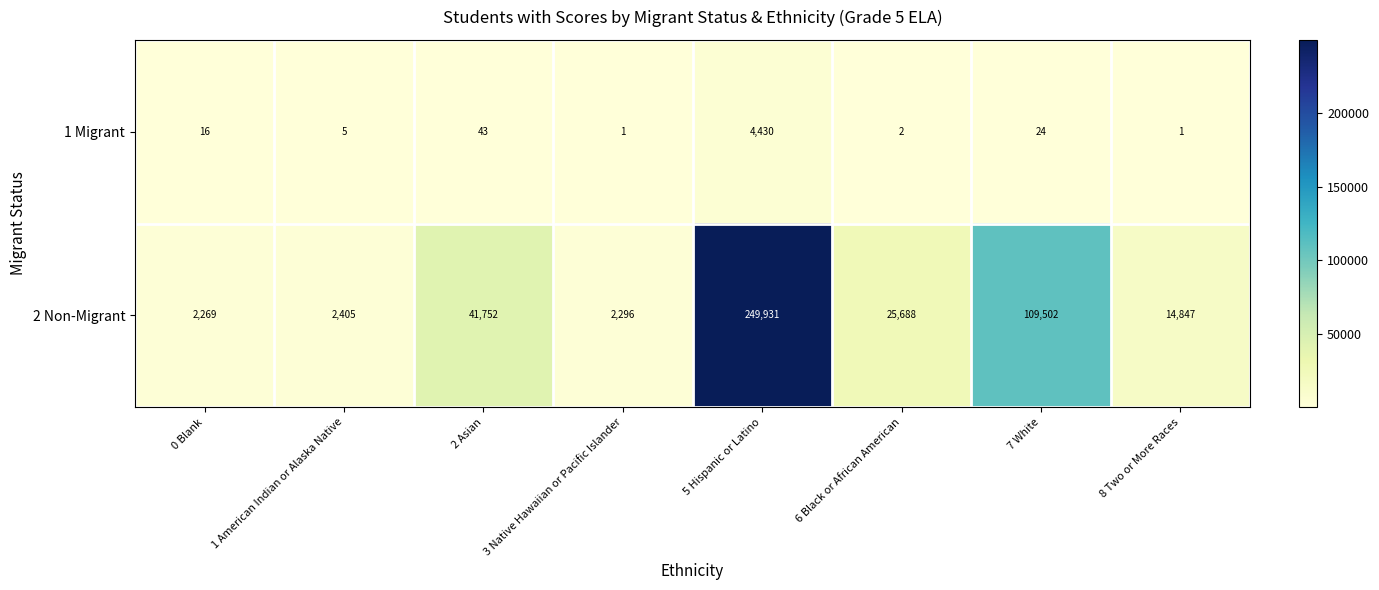

Which series has the largest total across all categories?

2 Non-Migrant